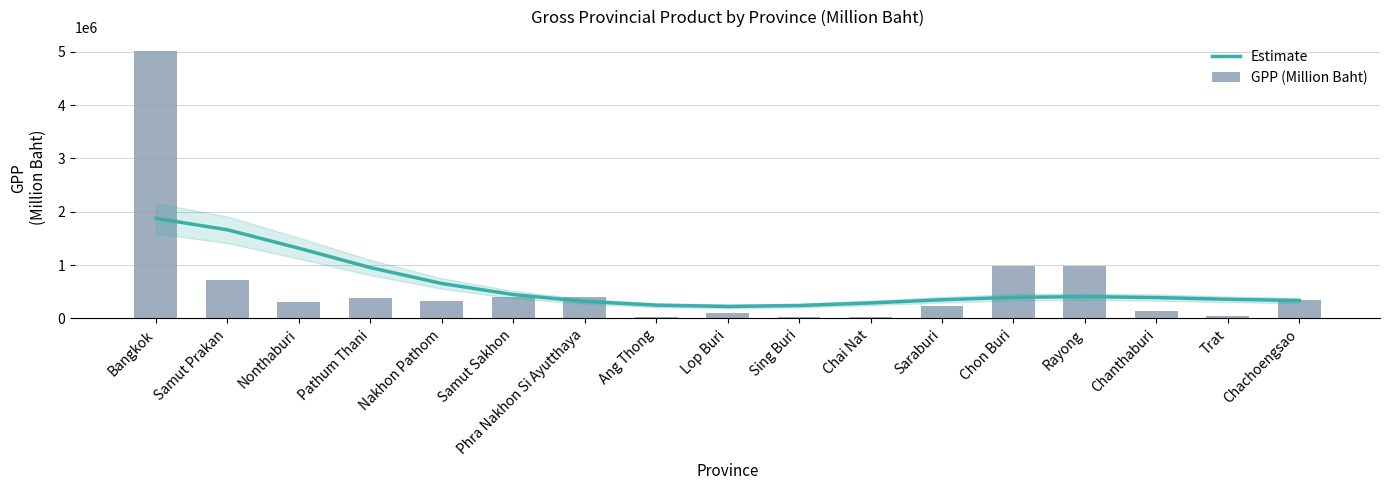

Reading left to right, transcribe all the data shown in this chart.

Estimate: 1876943	1662405	1317076	954352	656050	448604	320045	249923	226164	243228	291496	351084	396644	410356	392467	360182	336358
GPP (Million Baht): 5022016	717053	316625	380688	332628	398104	403603	27791	111921	26505	31850	236636	976460	984980	138443	46965	341116